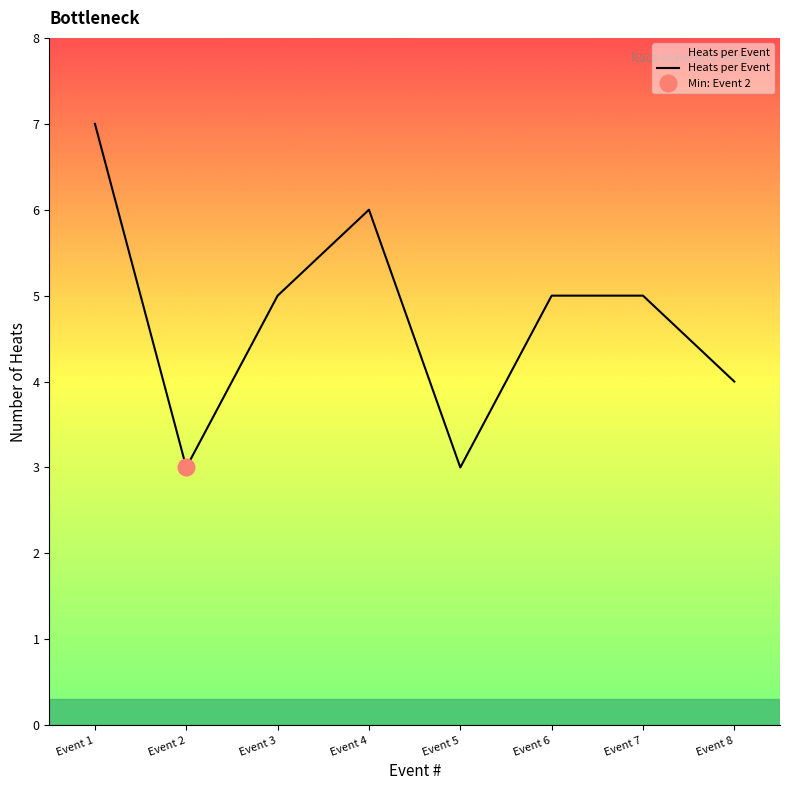

How many lines are shown in the chart?

1